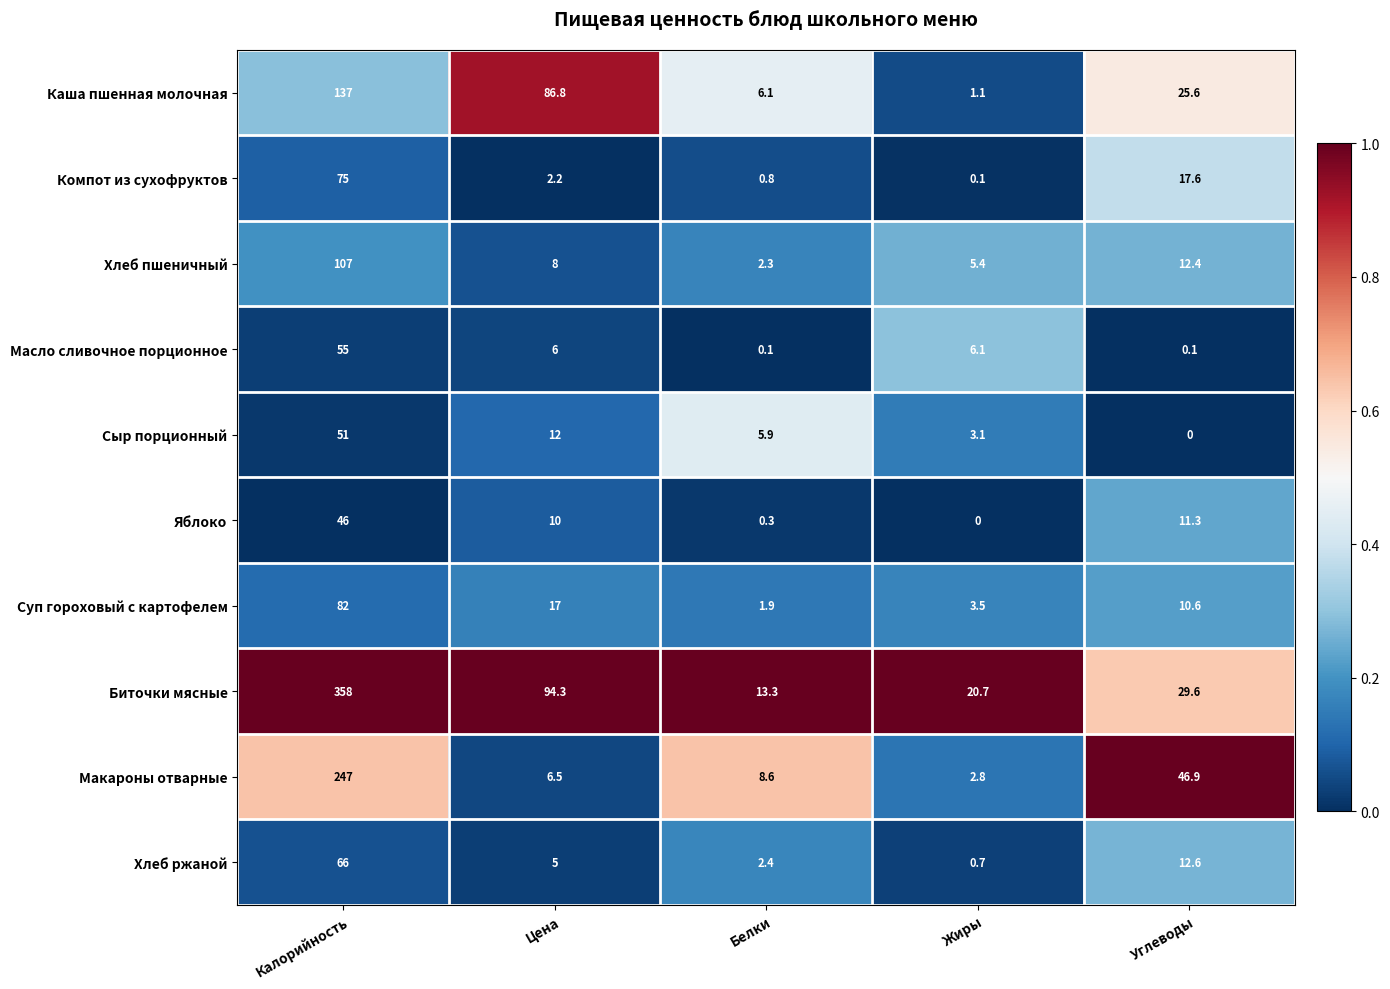

Is the value of Суп гороховый с картофелем at Жиры greater than the value of Компот из сухофруктов at Калорийность?

No